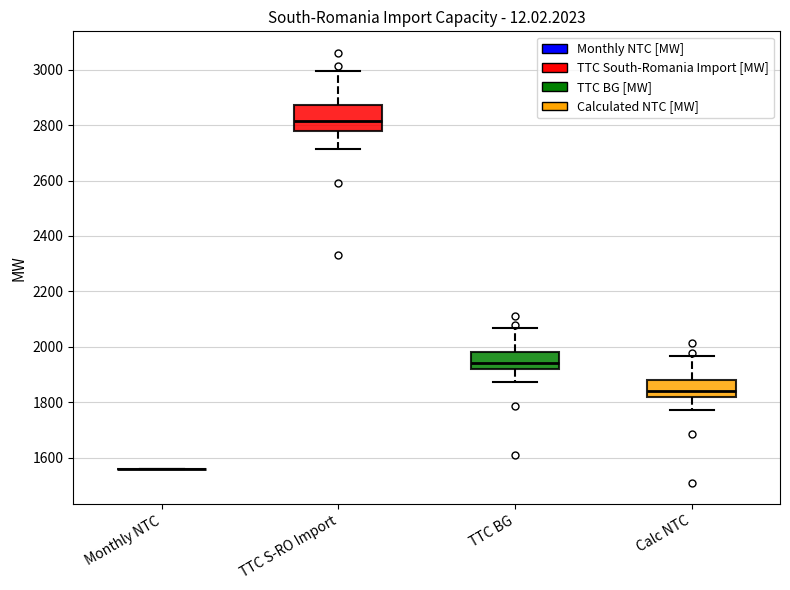

Reading left to right, read every box against the y-axis: the position of its median line, the range the box covers, and the ends of its whiskers. The values are not printed on the chart, so give them approximately, as read against the axis.

Monthly NTC: box collapsed to a line at 1560, whiskers 1560 to 1560
TTC S-RO Import: median 2820, box 2780 to 2880, whiskers 2720 to 3000
TTC BG: median 1940, box 1920 to 1980, whiskers 1880 to 2060
Calc NTC: median 1840, box 1820 to 1880, whiskers 1780 to 1960